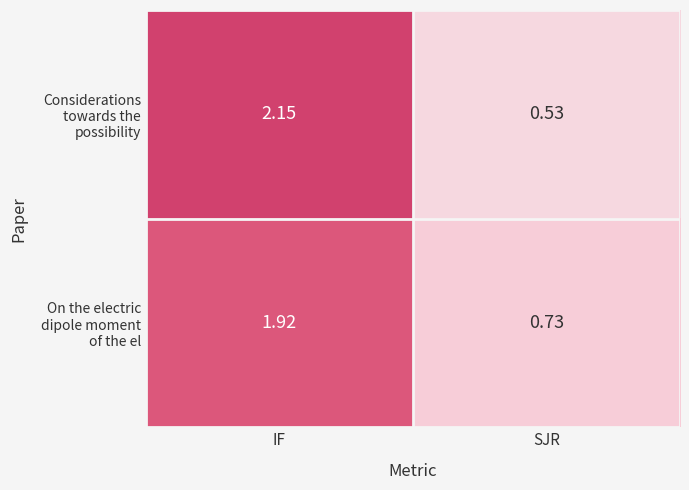

At which category is the sum across all series the highest?

IF